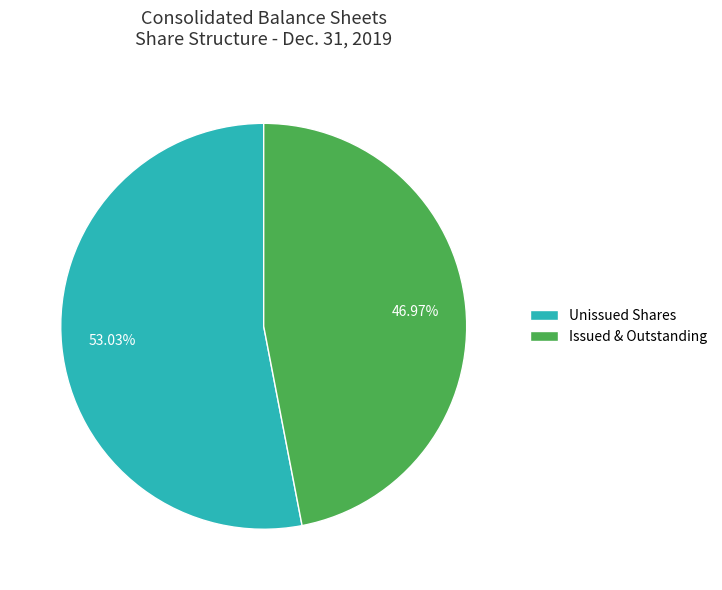

Approximately how many times larger is the value at Issued & Outstanding compared to Unissued Shares?

0.9